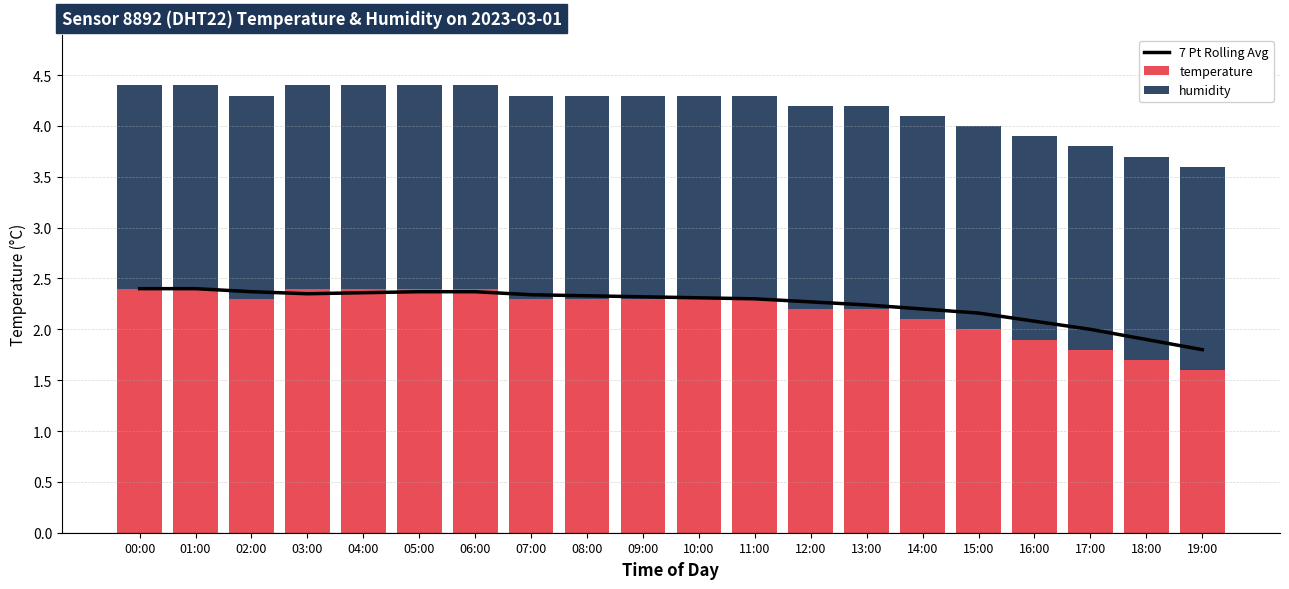

The 7 Pt Rolling Avg series shows 0.5 at 07:00. True or false?

False